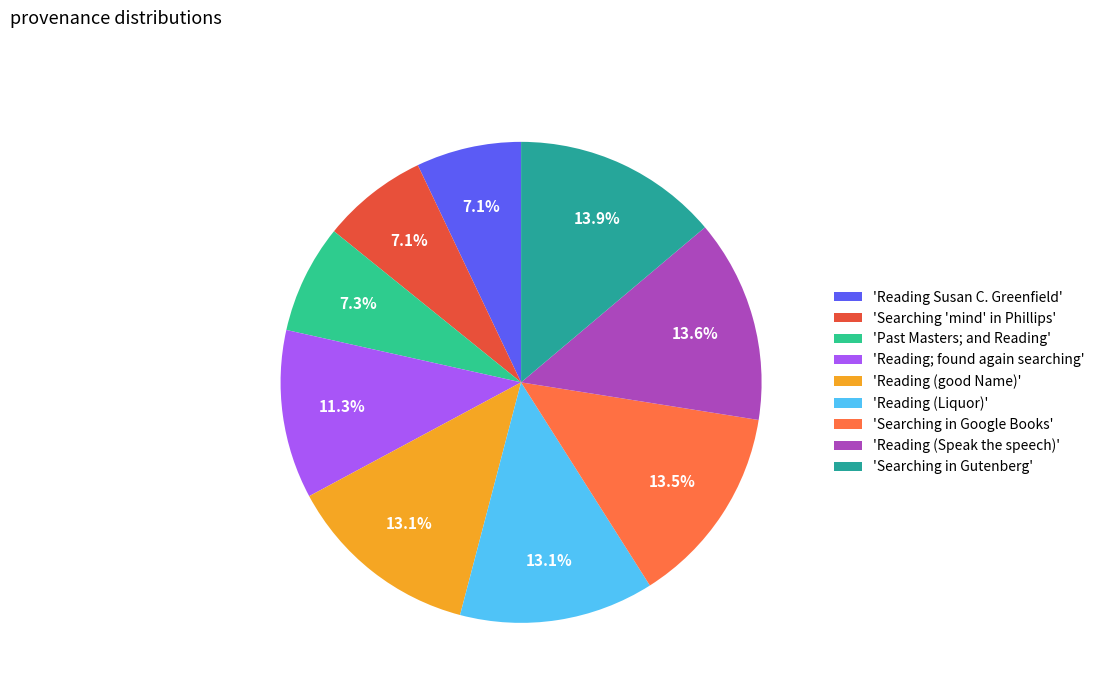

To the nearest percent, what is the average slice percentage?

11%